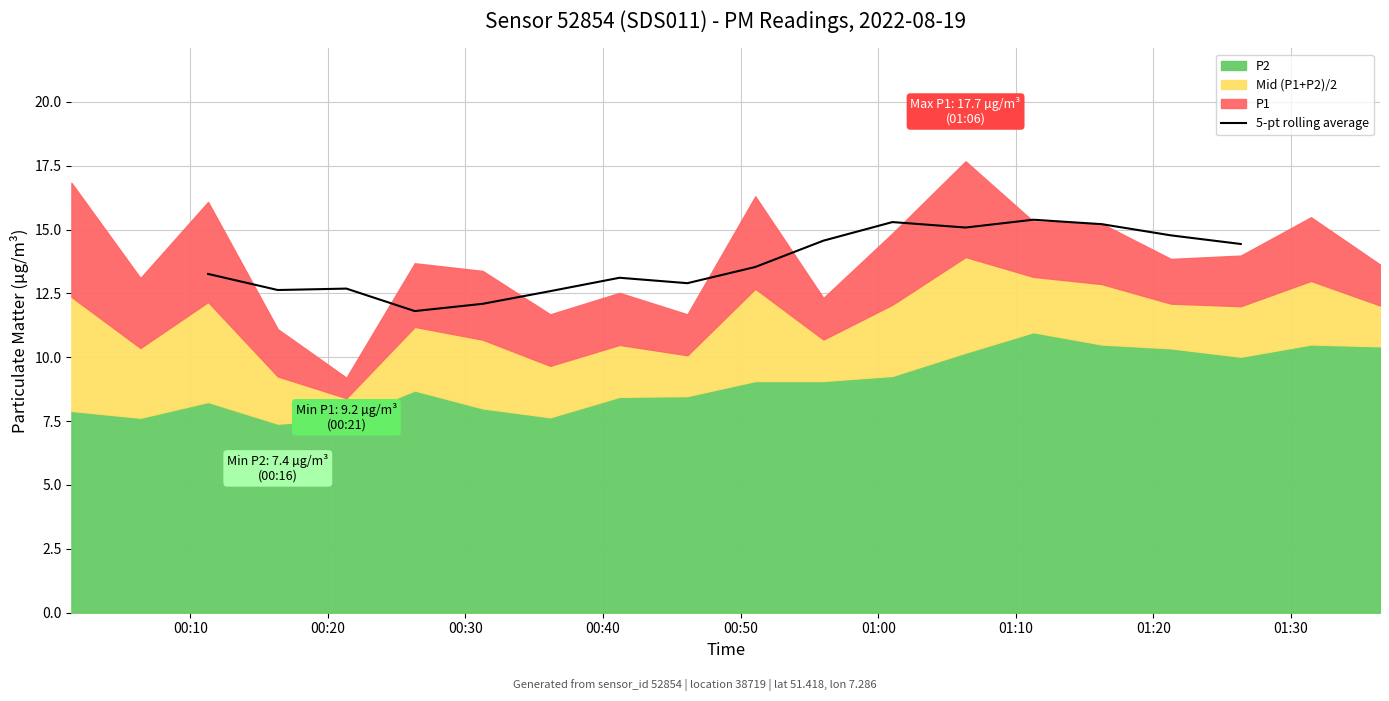

What is the minimum value for 5-pt rolling average?

11.8